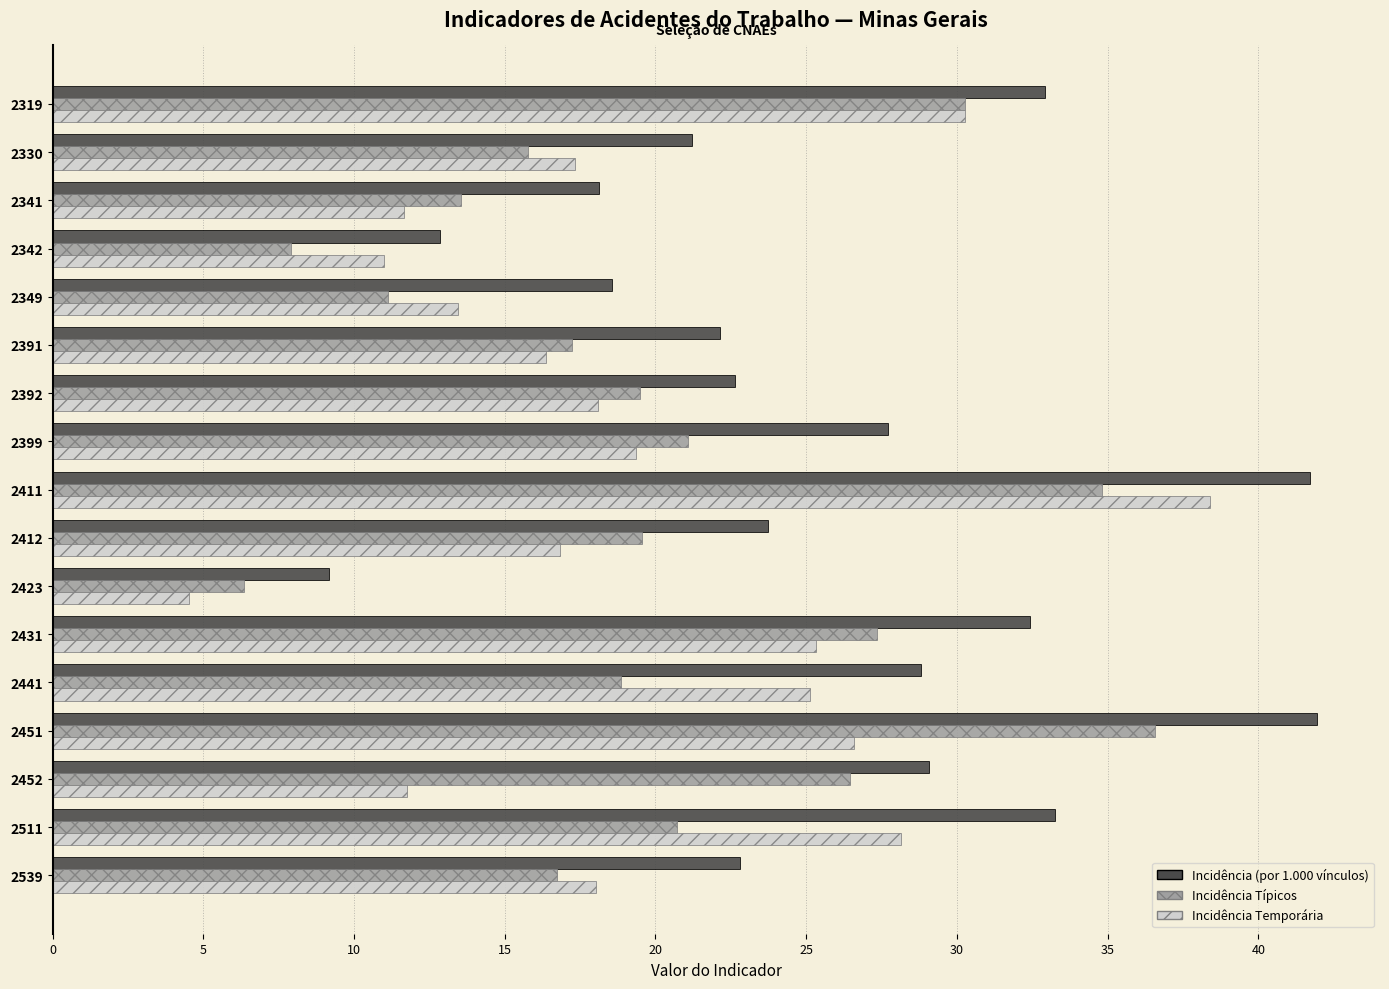

List the series in order of their peak value, highest first.

Incidência (por 1.000 vínculos), Incidência Temporária, Incidência Típicos